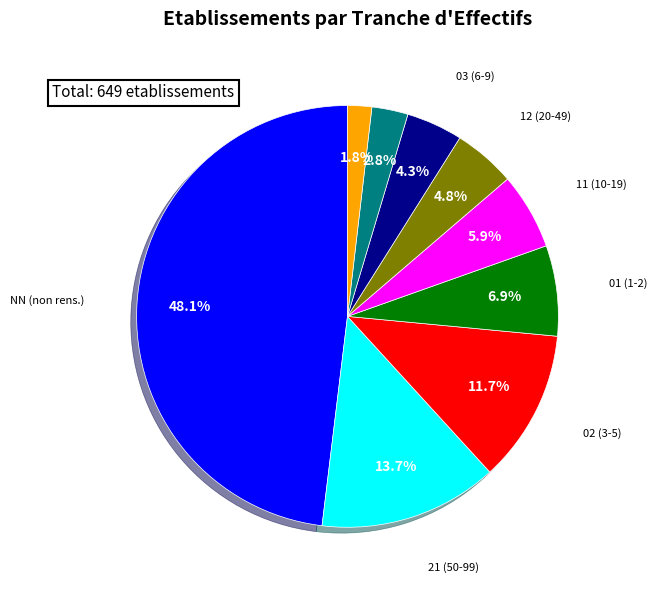

Is there any slice that represents more than half of the pie?

No